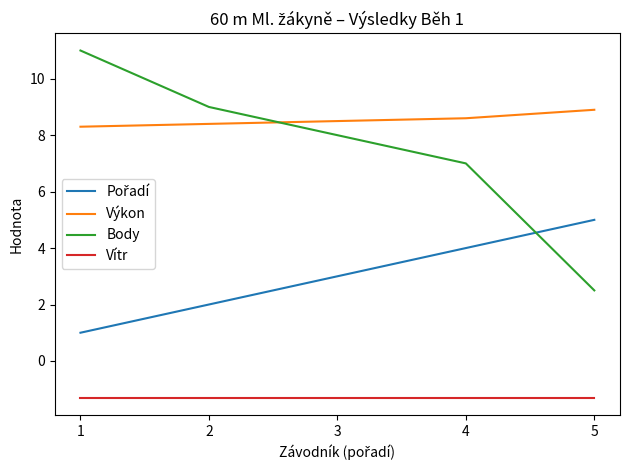

What is the spread (max minus min) of values at 5?

10.2